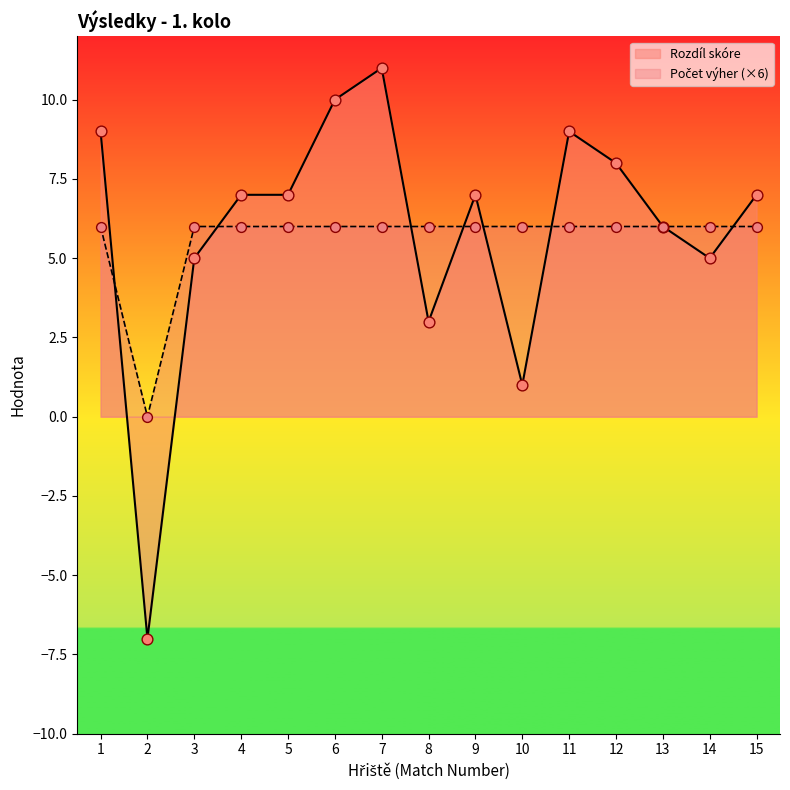

What is the total value across all series at 2?

-7